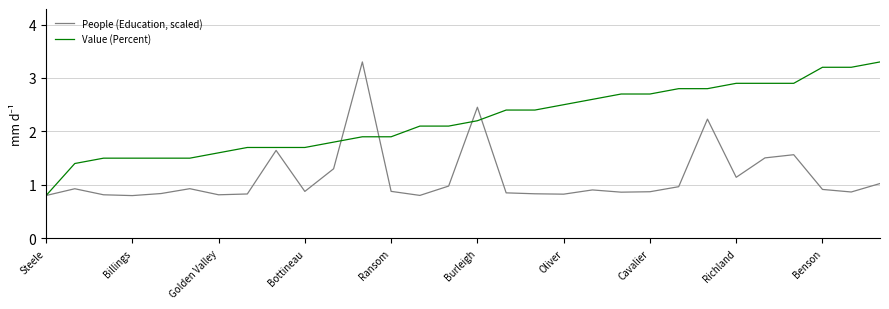

What is the smallest value displayed?

0.8